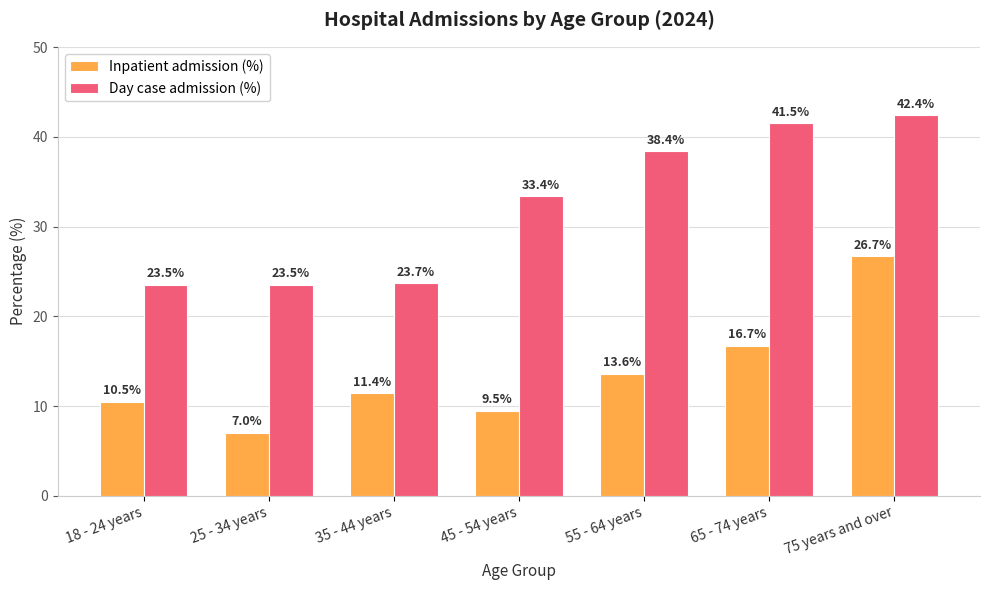

Is the value of Inpatient admission (%) at 75 years and over greater than the value of Day case admission (%) at 65 - 74 years?

No